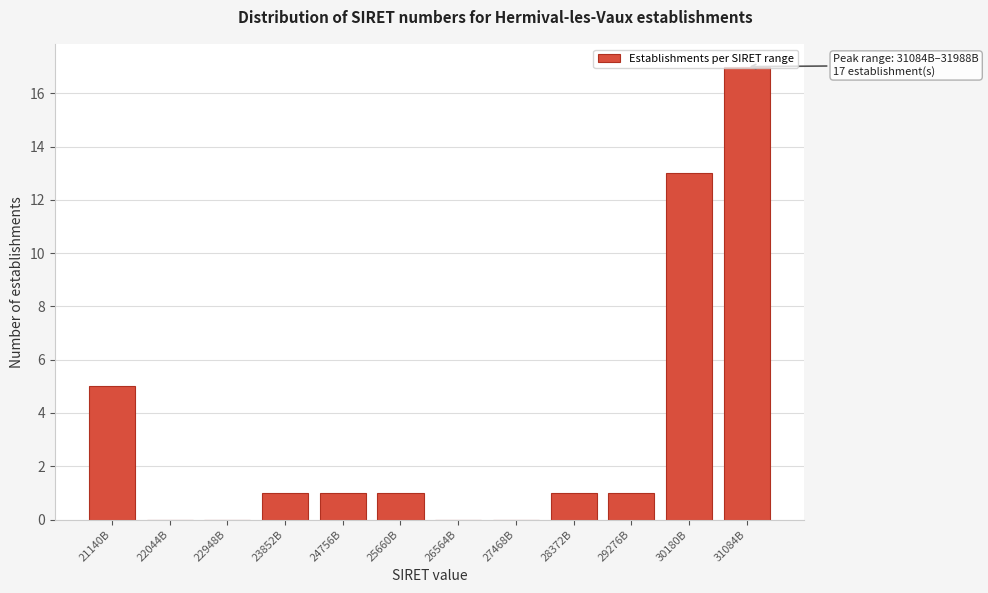

Between 21140B and 27468B, which is larger?

21140B